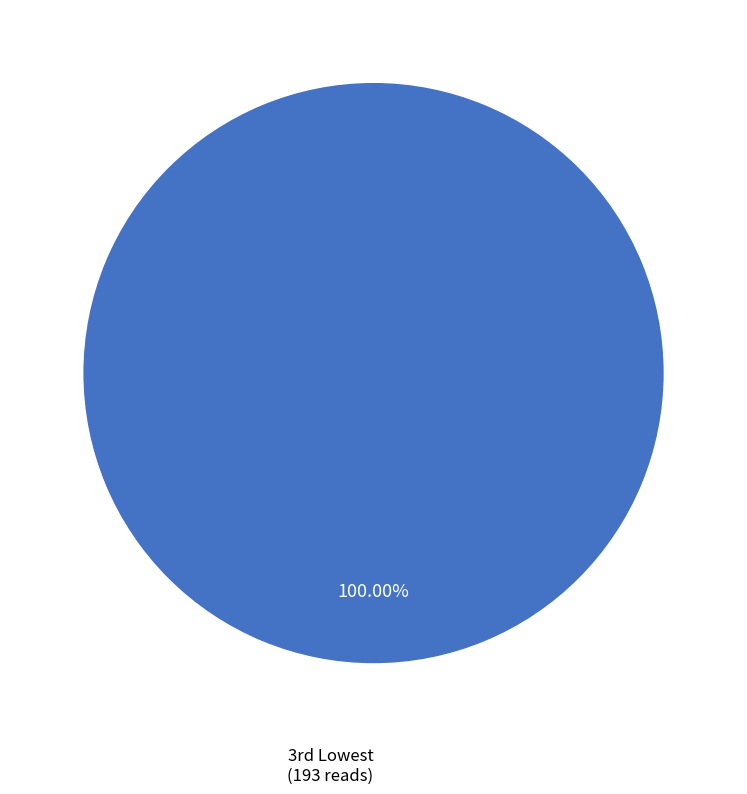

Does any single category account for the majority?

Yes